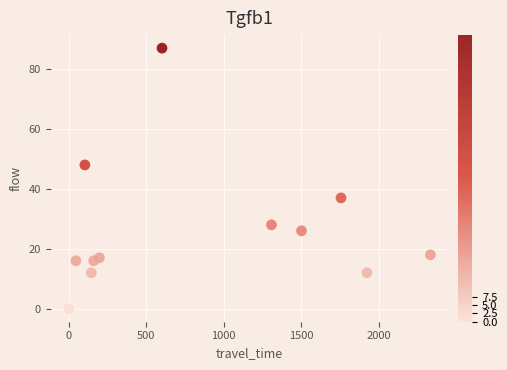

What Y value in the scatter plot is closest to 43?

48